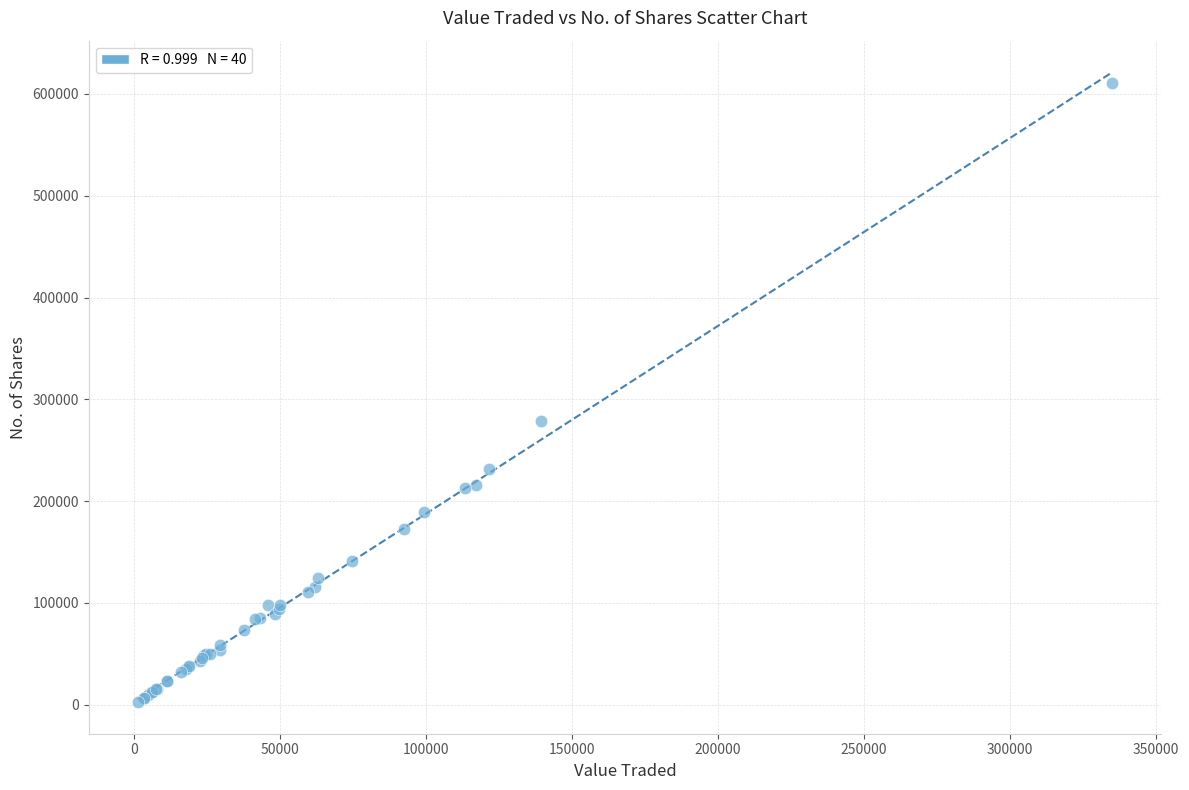

What Y value in the scatter plot is closest to 306711?

278620